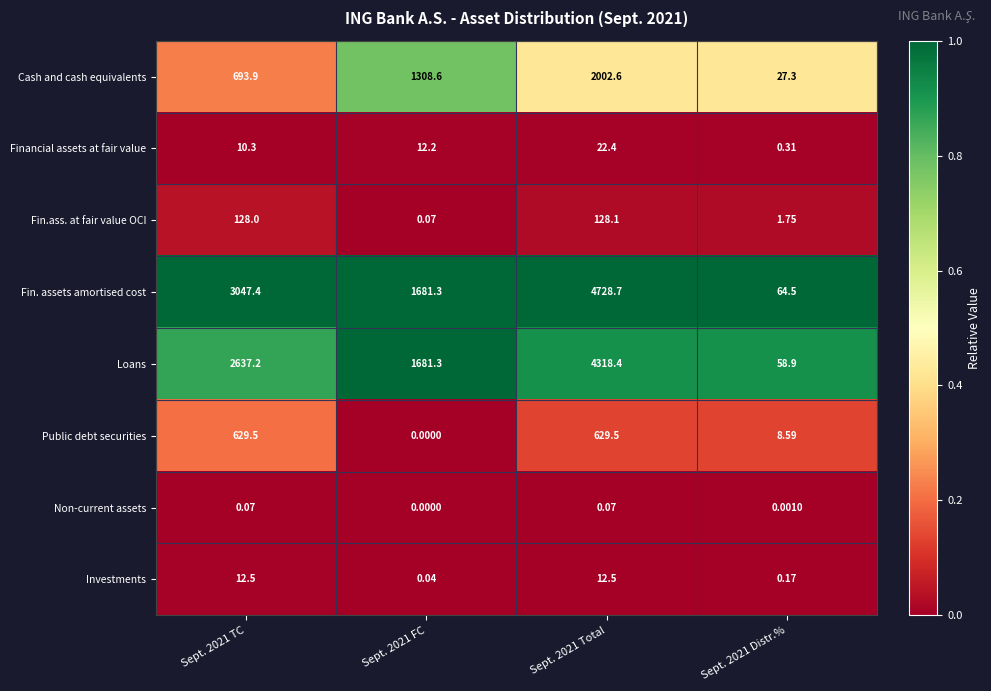

Rank the series by their maximum value, from highest to lowest.

Fin. assets amortised cost, Loans, Cash and cash equivalents, Public debt securities, Fin.ass. at fair value OCI, Financial assets at fair value, Investments, Non-current assets